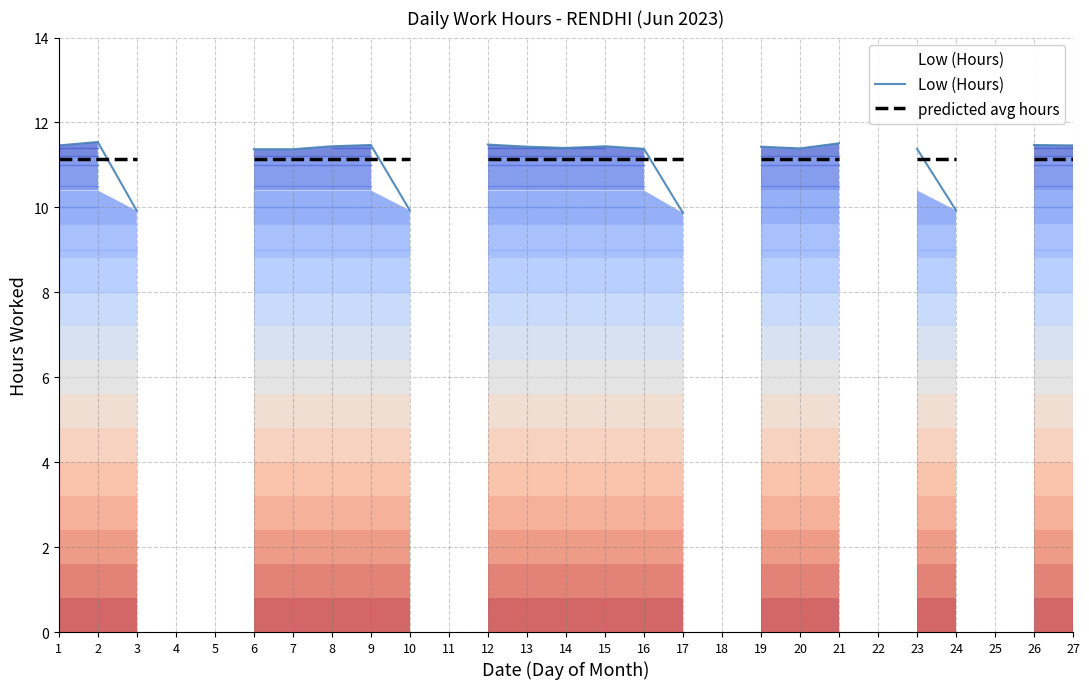

At which label is predicted avg hours closest to 11?

1